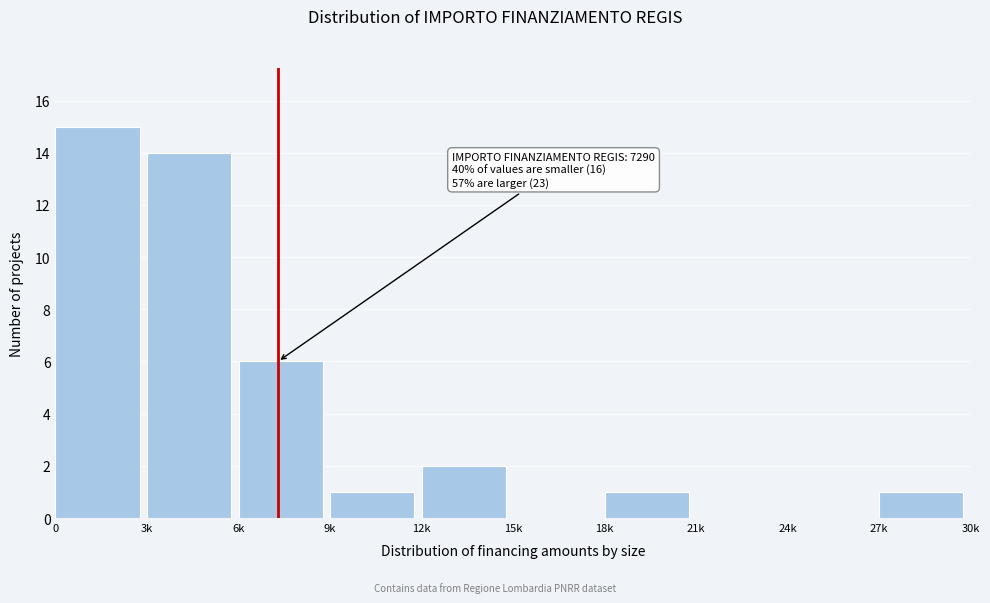

Reading right to left, list all the values displayed in this chart.

27k=1	24k=0	21k=0	18k=1	15k=0	12k=2	9k=1	6k=6	3k=14	0=15